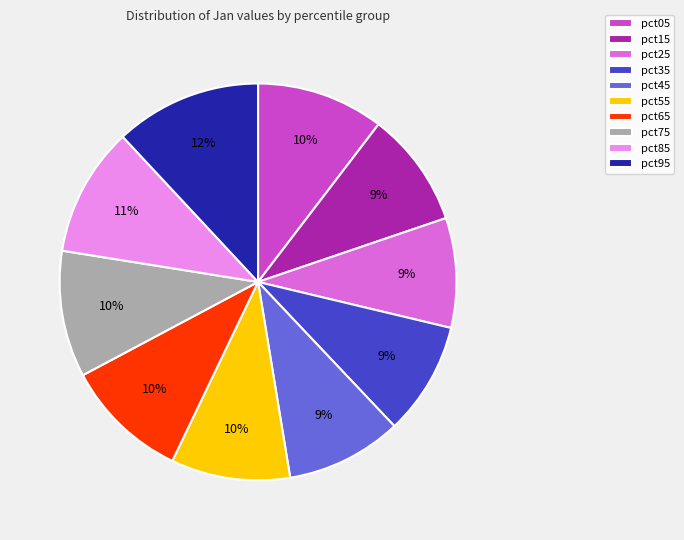

Does any single category account for the majority?

No